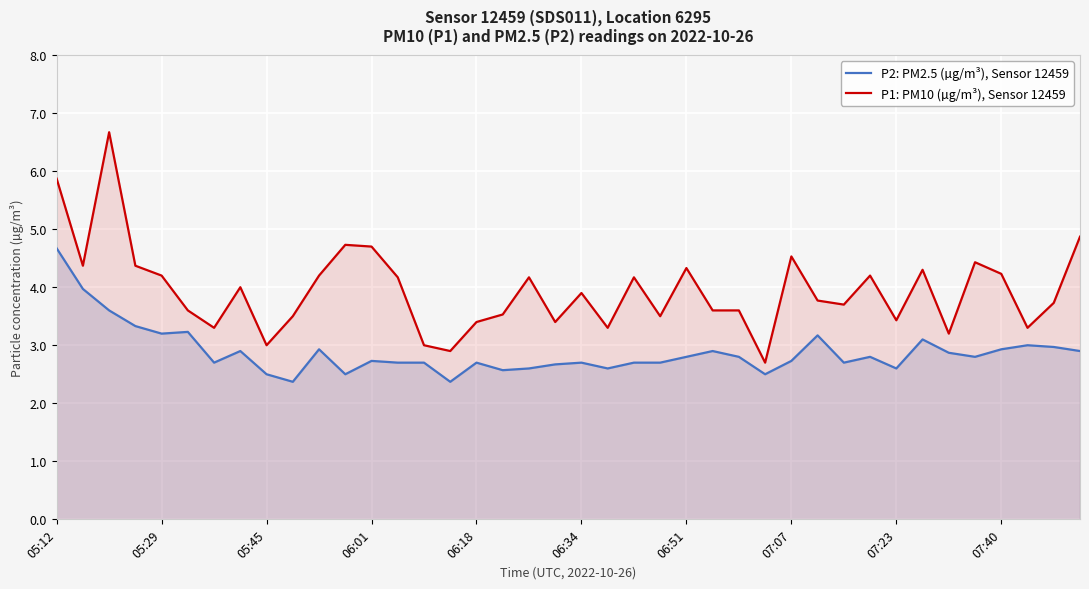

What is the minimum value for P2: PM2.5 (µg/m³), Sensor 12459?

2.4